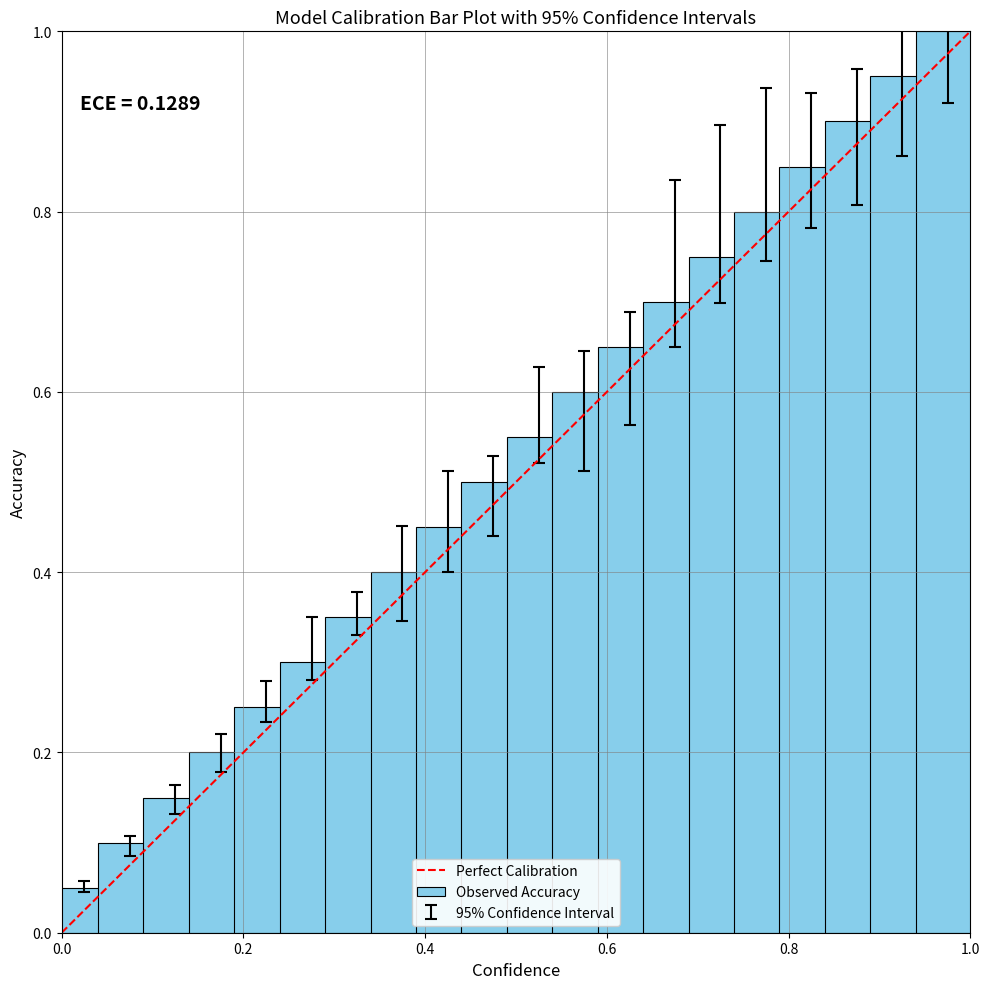

What is the greatest value displayed?

1.0